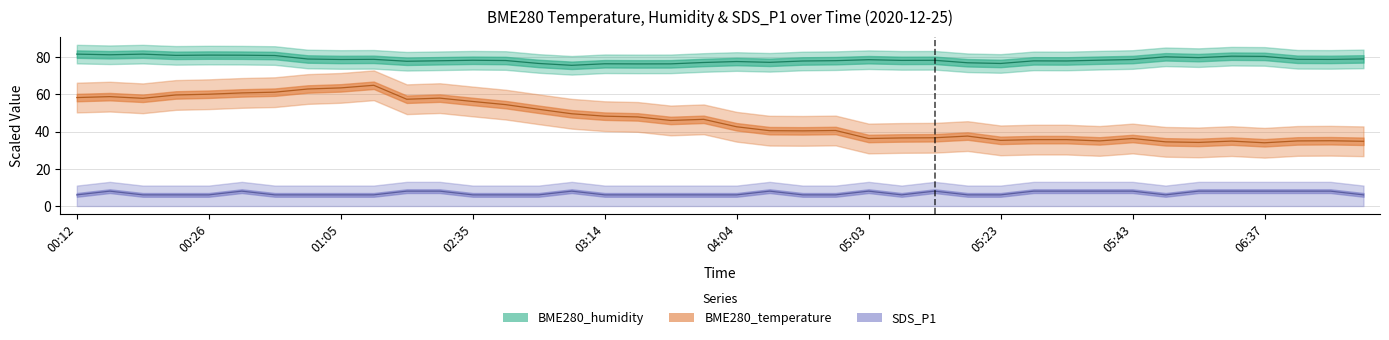

How many interior local peaks does the BME280_humidity series have?

11